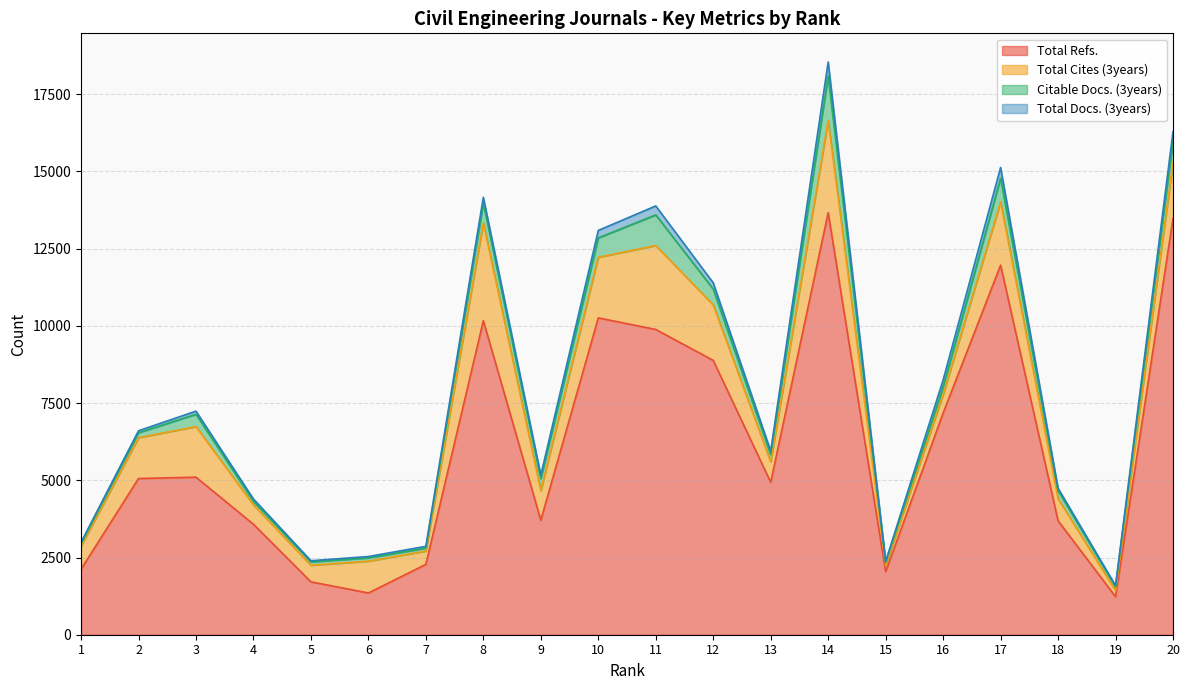

What is the maximum value for Total Refs.?

13667